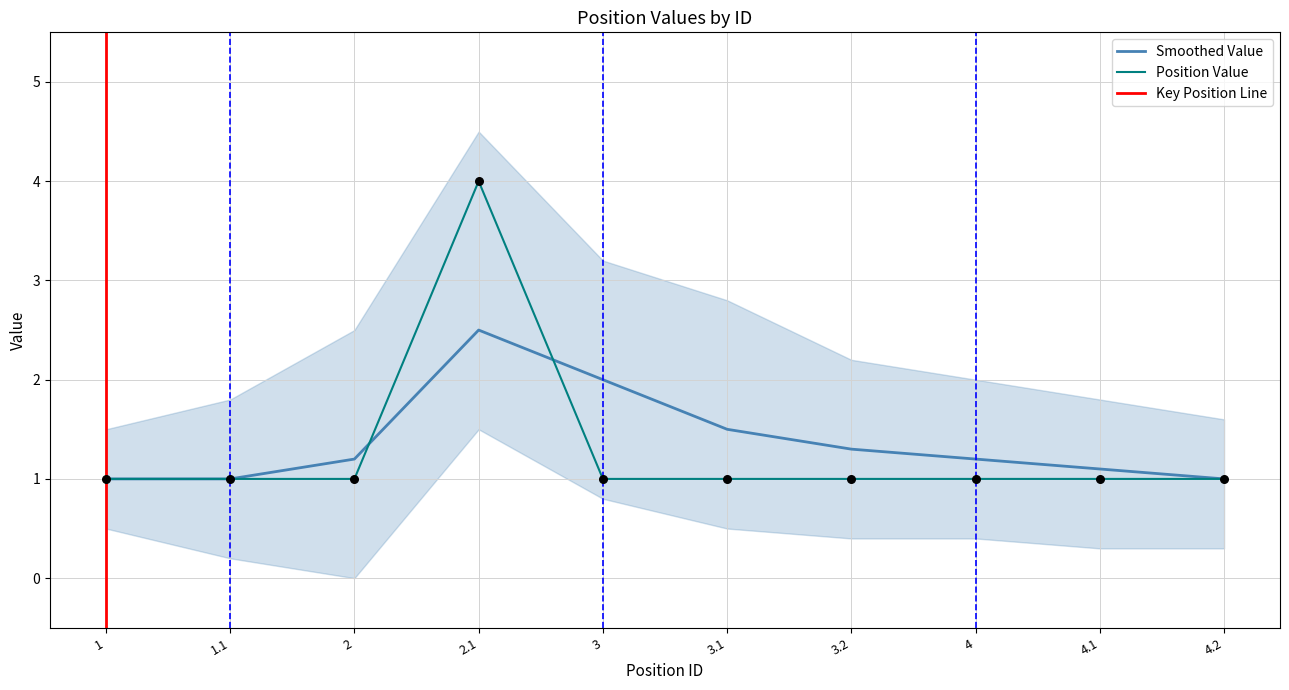

Approximately how many times larger is the value at 4 compared to 3.1?

1.0